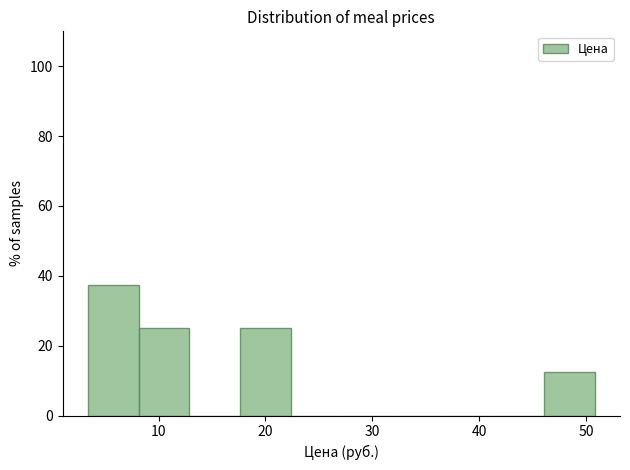

Reading left to right, transcribe this chart: for each bar, give the range it covers on the x-axis and its height. Neither the bar edges nor the heights are printed on the chart, so give them approximately, as read against the axes.

3 to 8: 38
8 to 13: 26
13 to 18: 0
18 to 22: 26
22 to 27: 0
27 to 32: 0
32 to 37: 0
37 to 41: 0
41 to 46: 0
46 to 51: 12